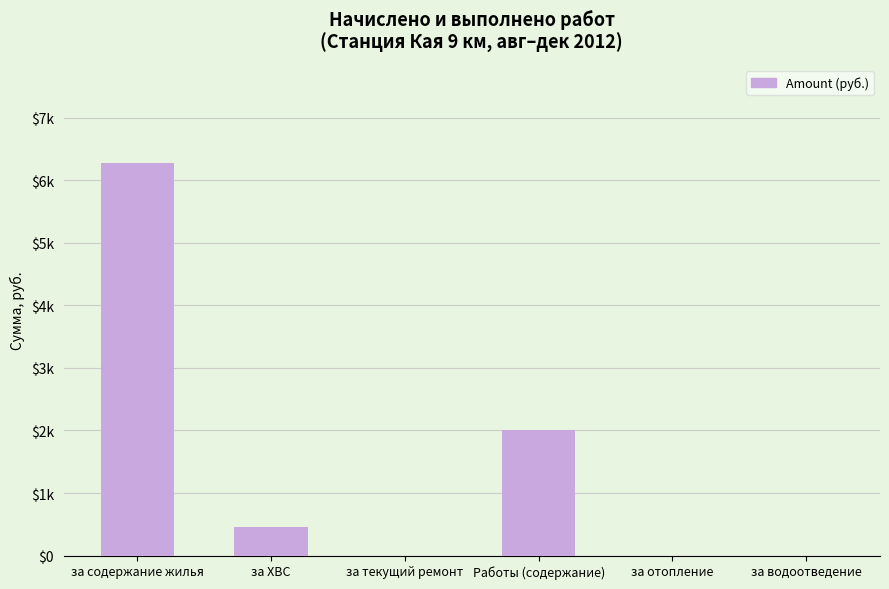

What is the label of the 5th bar from the left?

за отопление